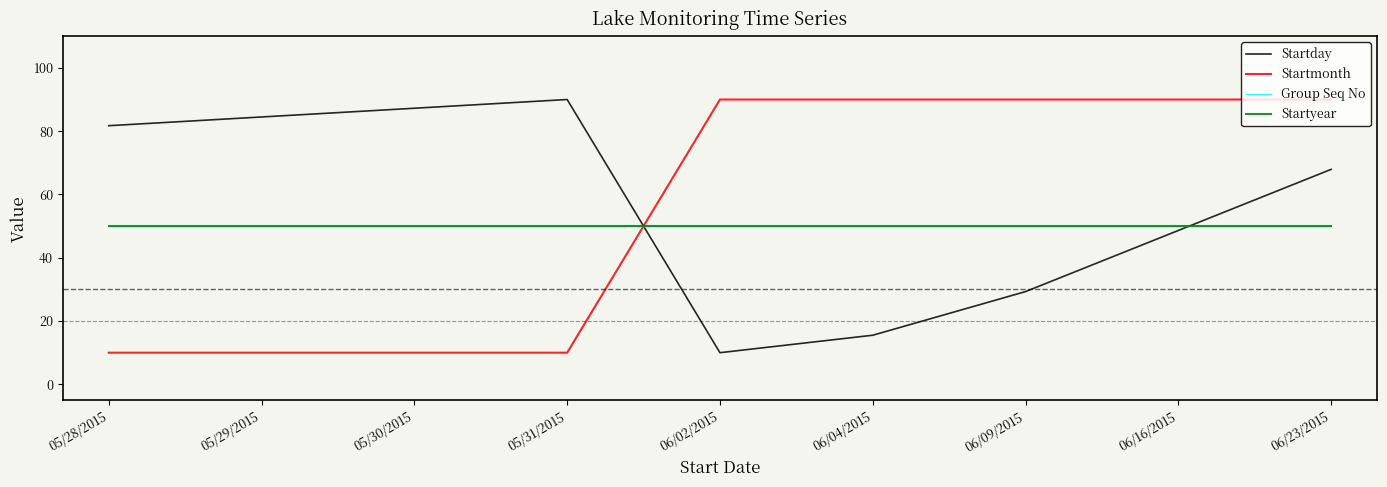

Rank the series by their maximum value, from highest to lowest.

Startday, Startmonth, Group Seq No, Startyear